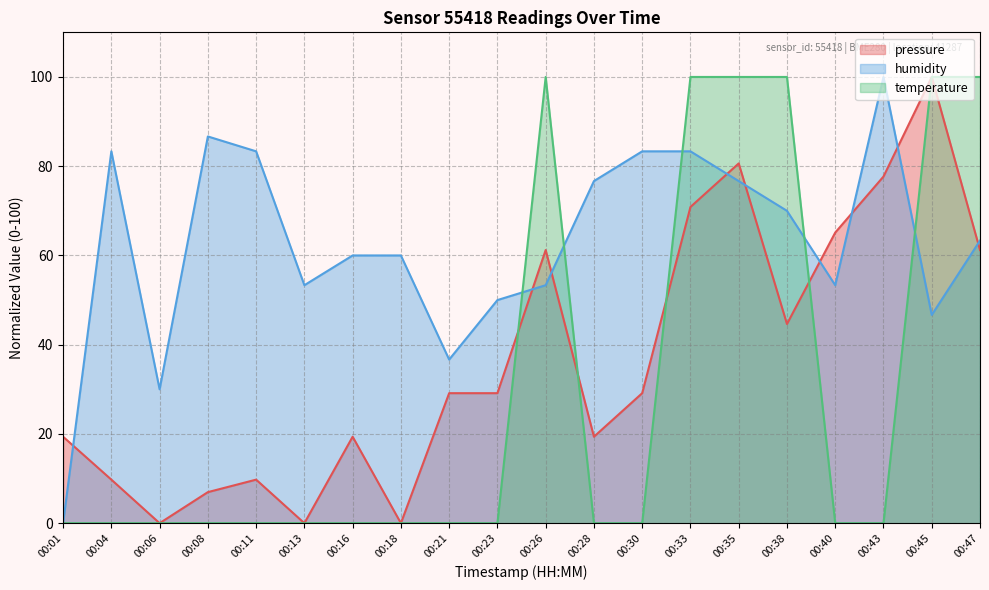

What is the average value of the humidity series?

62.5